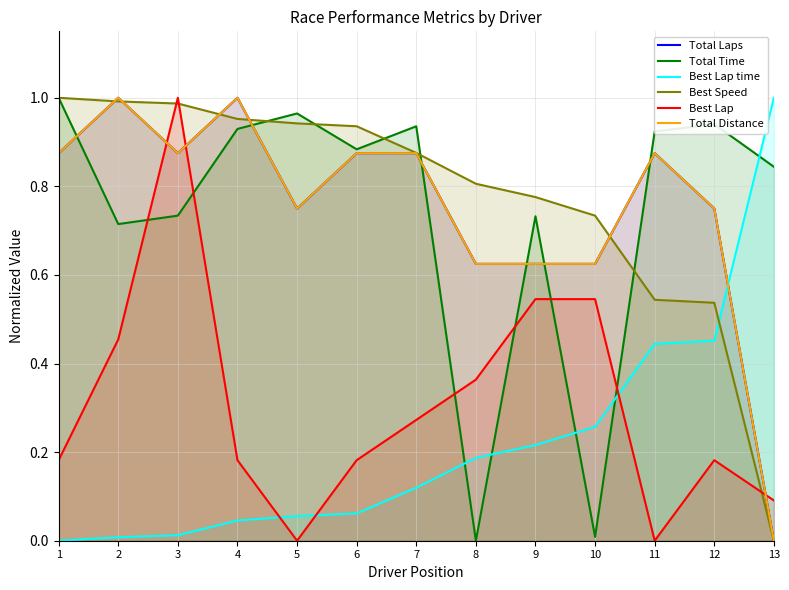

What is the maximum value shown in the chart?

1.0